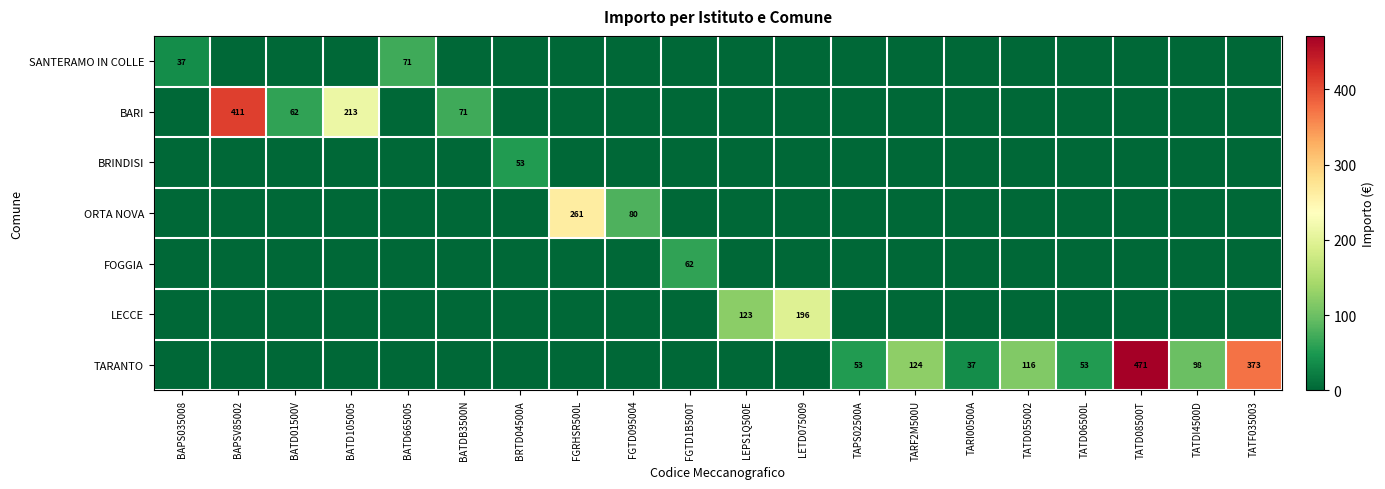

Which category has the lowest value across all series?

BAPSV85002